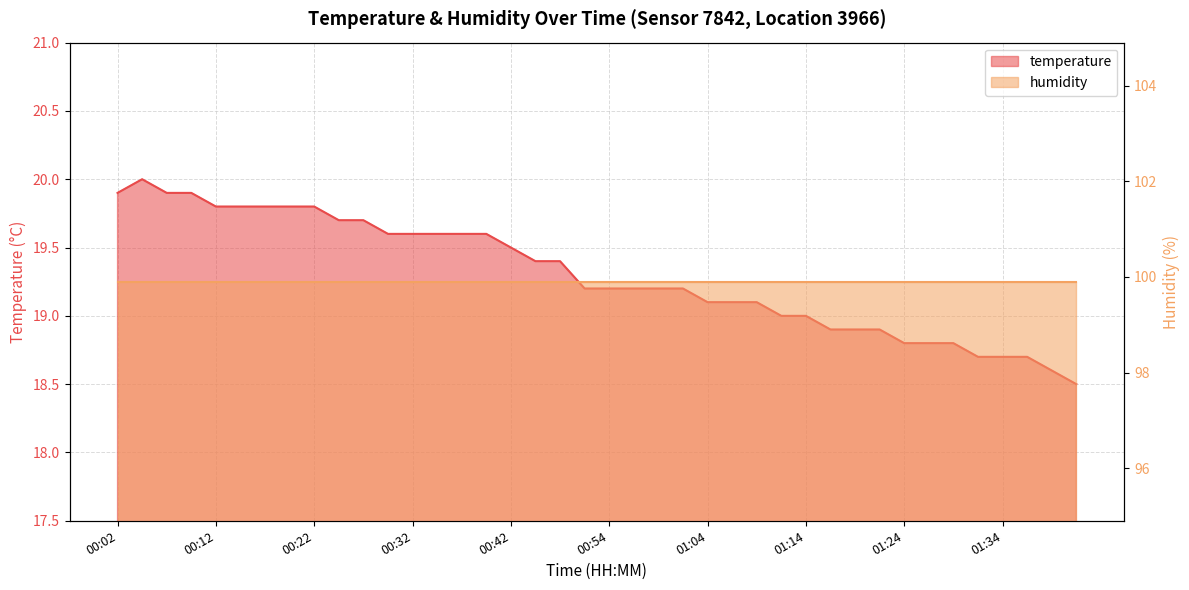

What is the greatest value displayed?

20.0